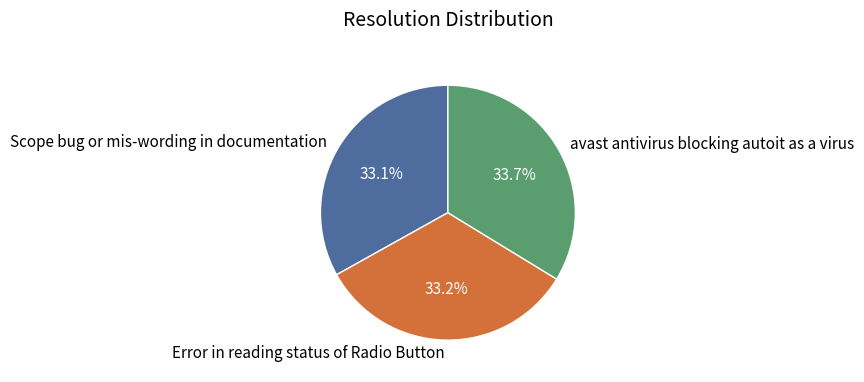

Is avast antivirus blocking autoit as a virus the majority of the pie?

No